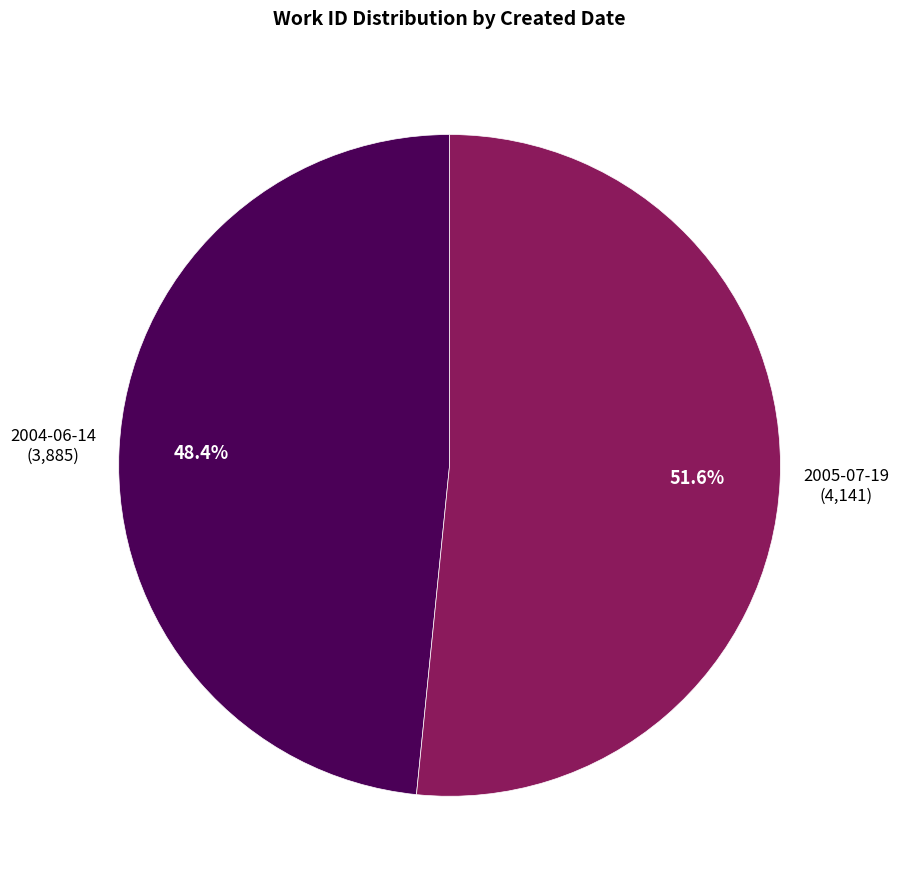

Does any single category account for the majority?

Yes